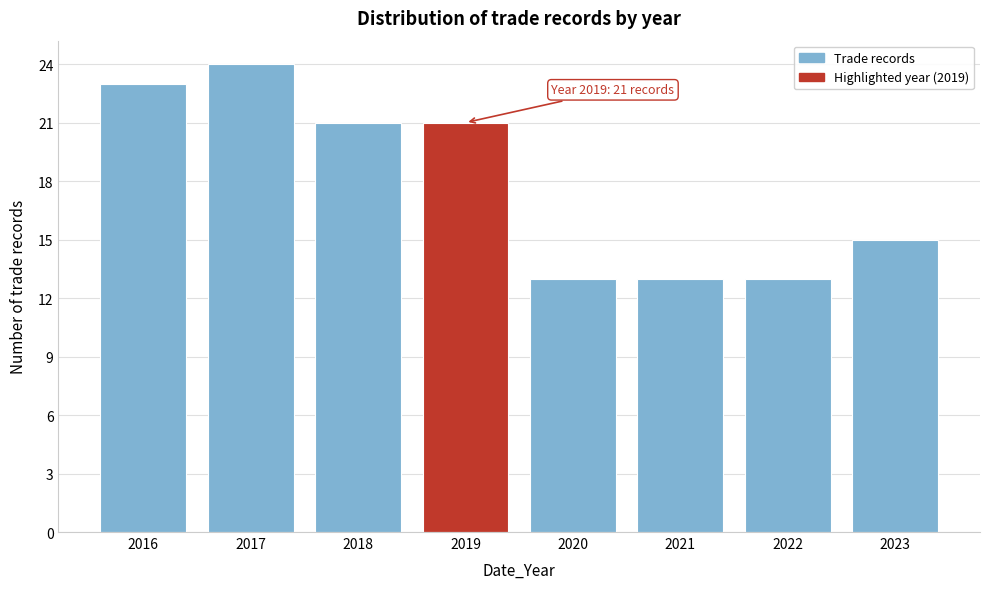

Reading left to right, transcribe all the data shown in this chart.

23	24	21	21	13	13	13	15